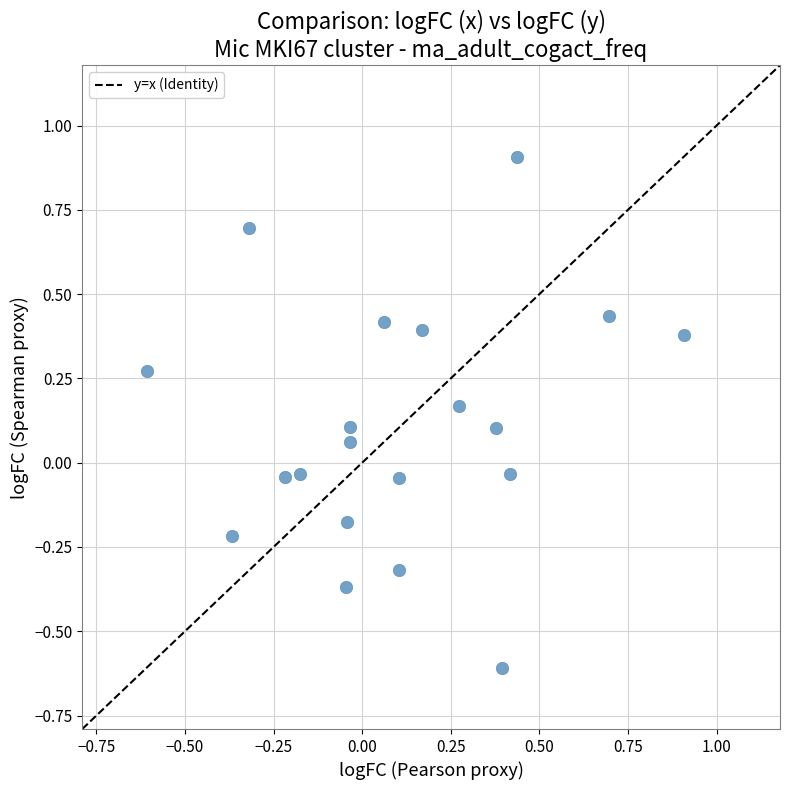

What is the range of X values (max minus min)?

1.5